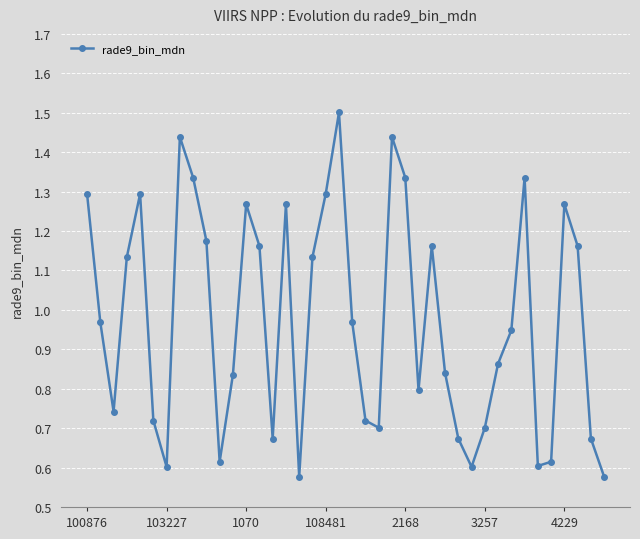

How many points are higher than both their immediate neighbors (excluding endpoints)?

9